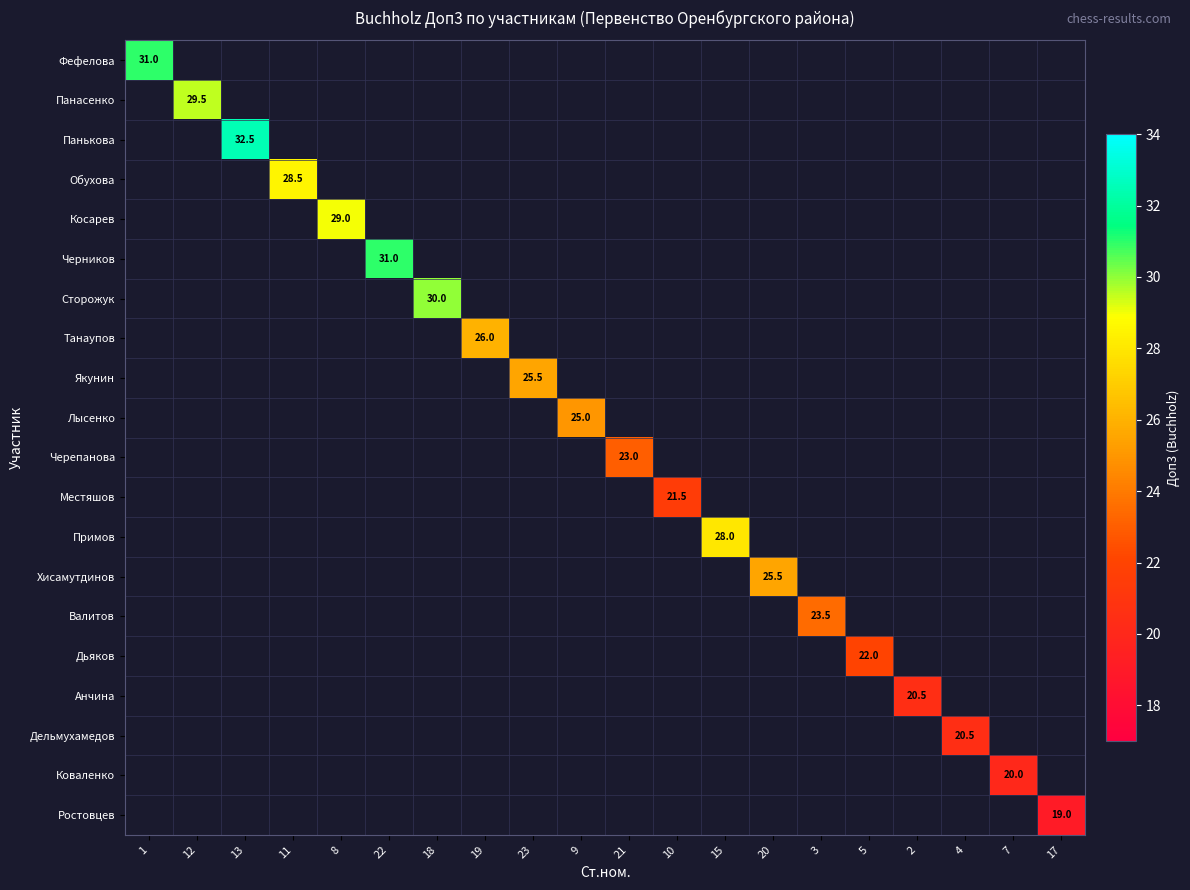

How many values in Сторожук are above zero?

1